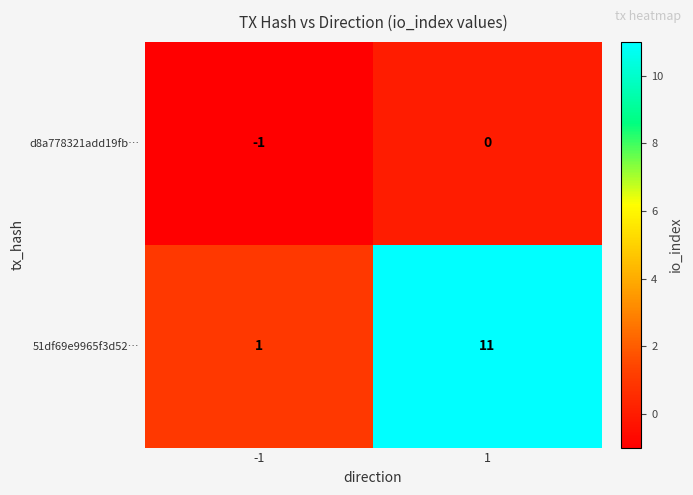

Rank the categories by 51df69e9965f3d52… value from lowest to highest.

-1, 1